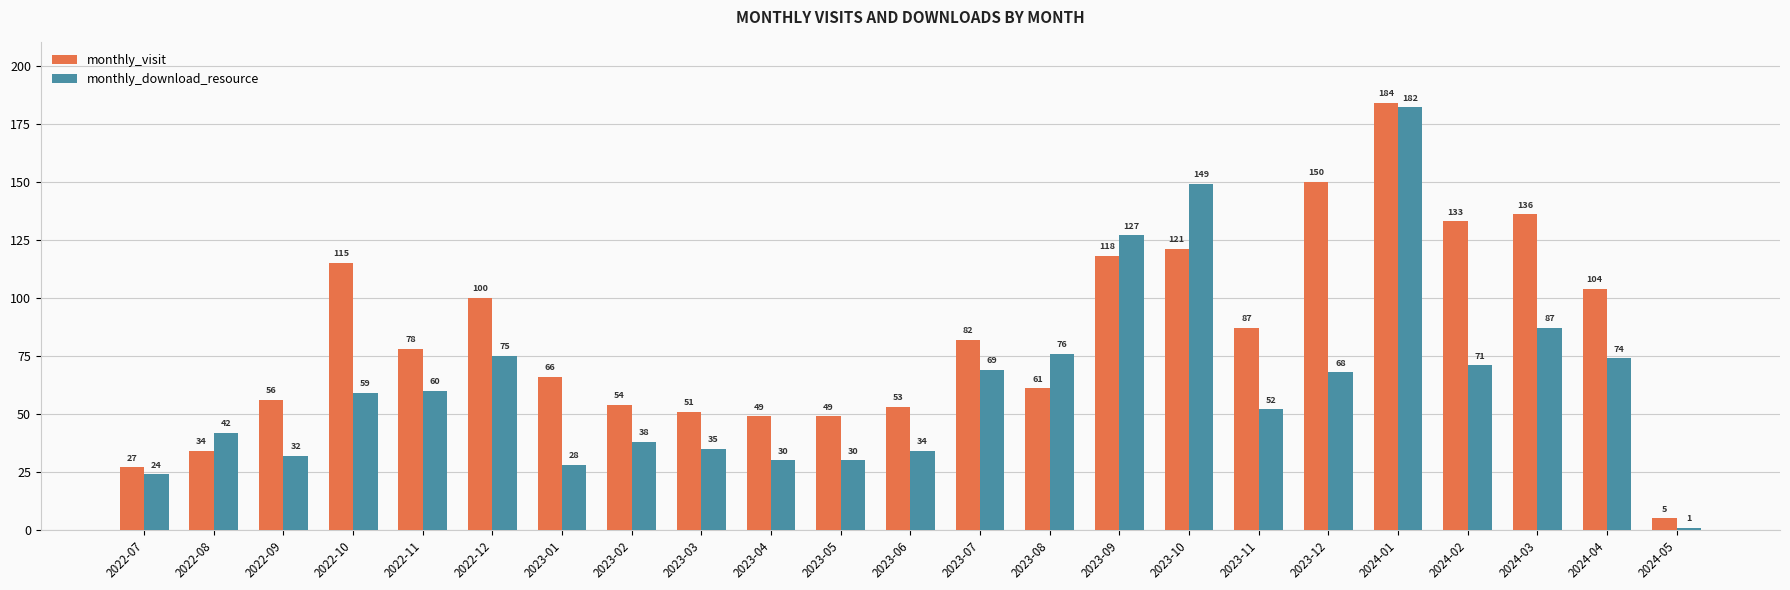

Is it true that monthly_visit equals 49 at 2023-05?

True